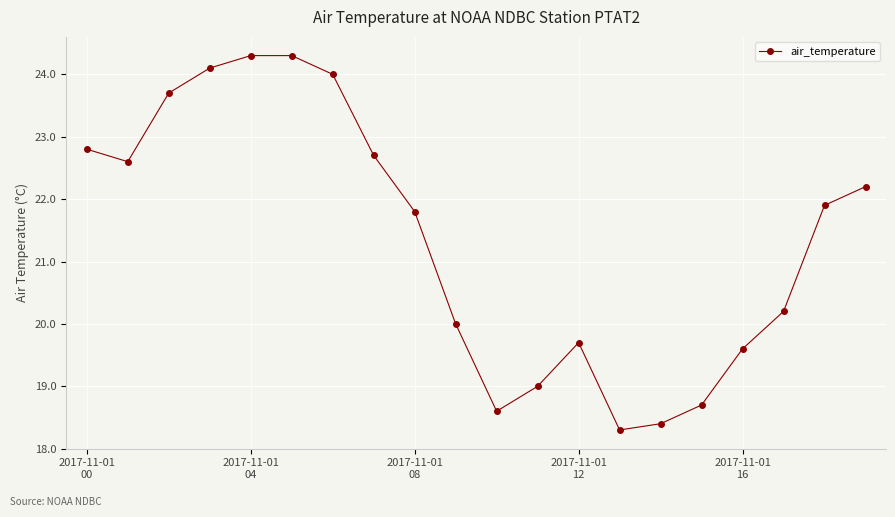

True or false: there are more than 2 points higher than both neighbors.

False